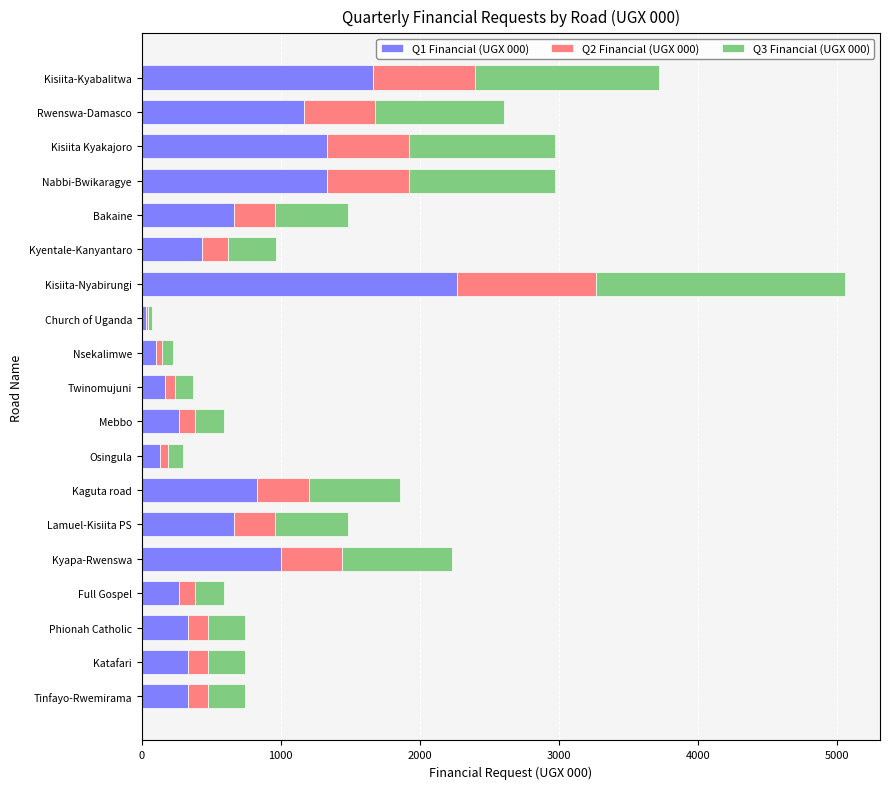

At which label is Q1 Financial (UGX 000) closest to 1149?

Rwenswa-Damasco